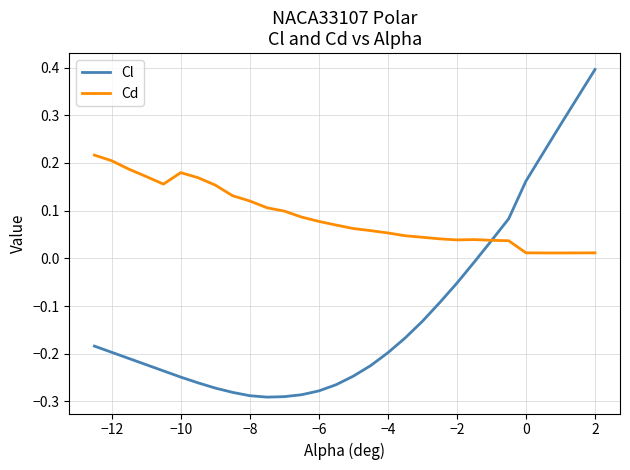

What is the greatest value displayed?

0.4